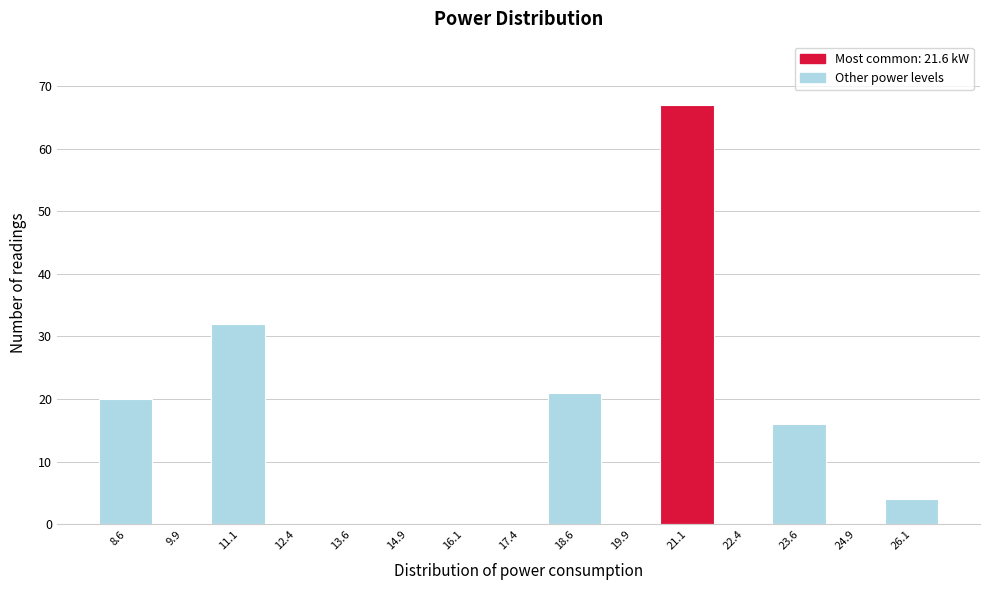

Reading left to right, transcribe all the data shown in this chart.

8.6=20	9.9=0	11.1=32	12.4=0	13.6=0	14.9=0	16.1=0	17.4=0	18.6=21	19.9=0	21.1=67	22.4=0	23.6=16	24.9=0	26.1=4